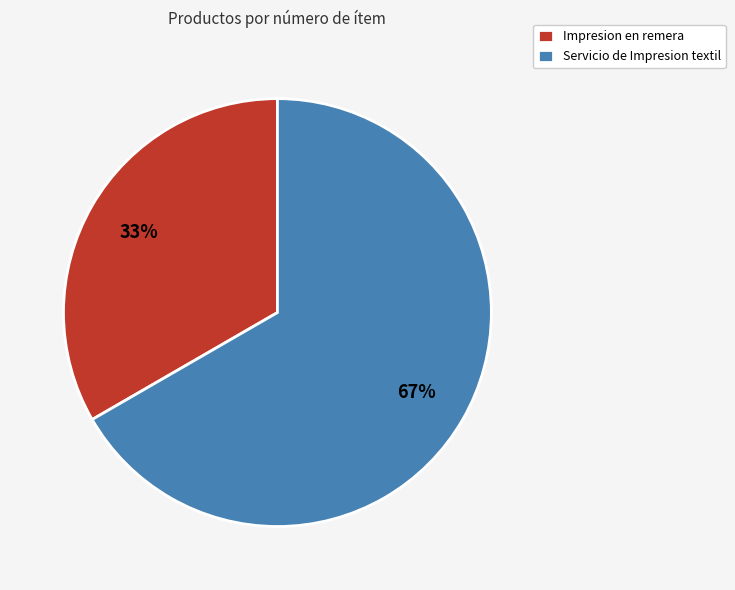

Is the sum of Impresion en remera and Servicio de Impresion textil greater than half?

Yes